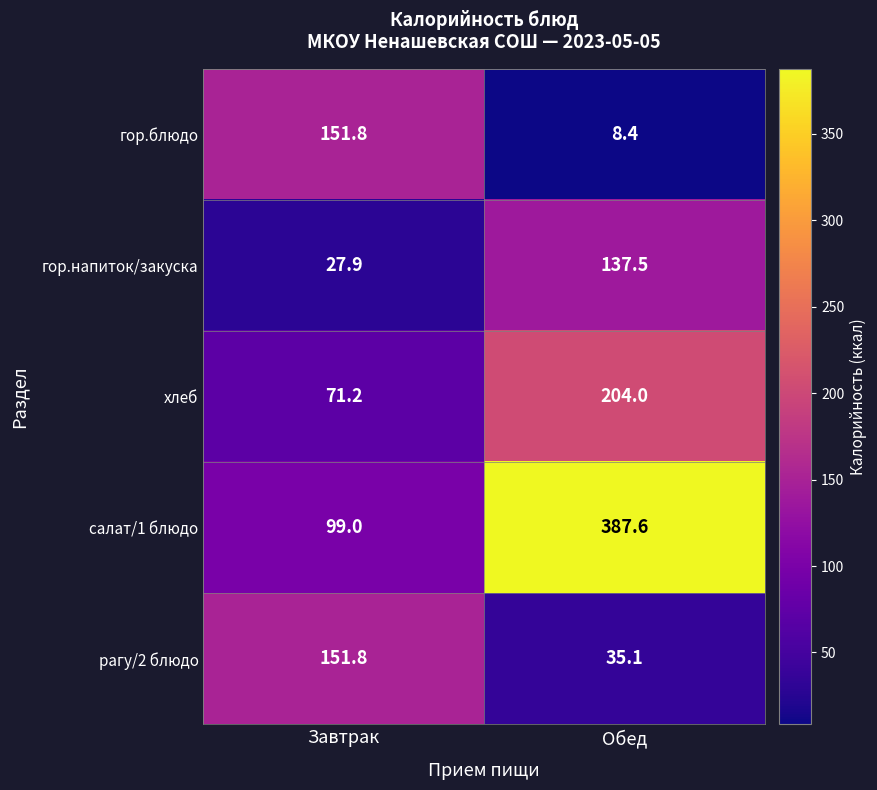

What is the sum of all рагу/2 блюдо values?

186.9